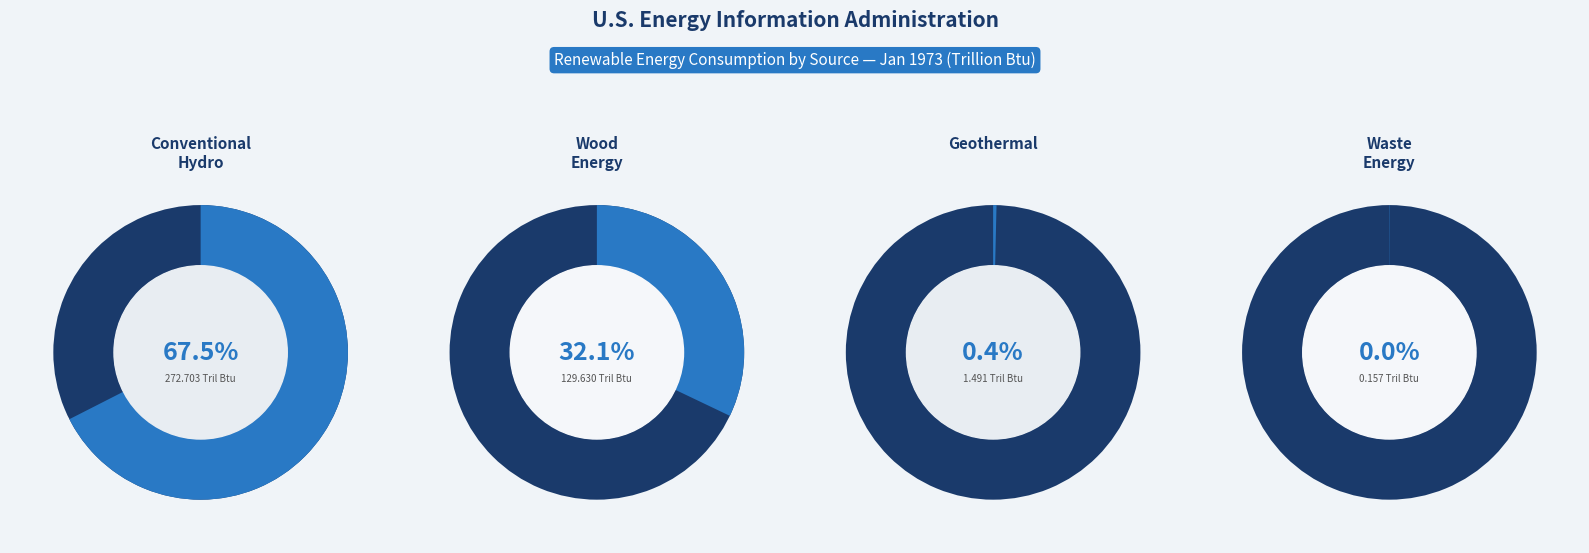

What is the largest slice in the pie chart?

Conventional Hydro